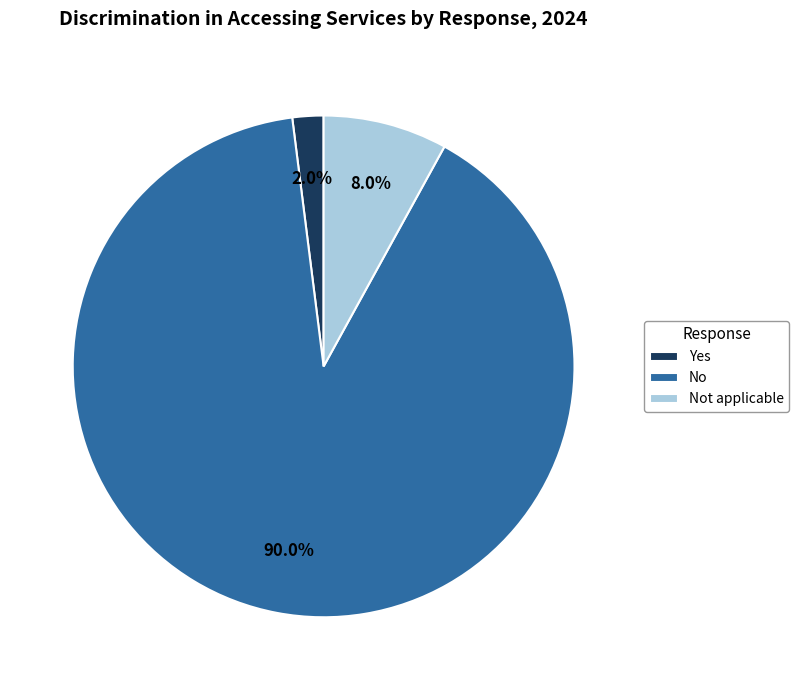

Which slice is the largest?

No